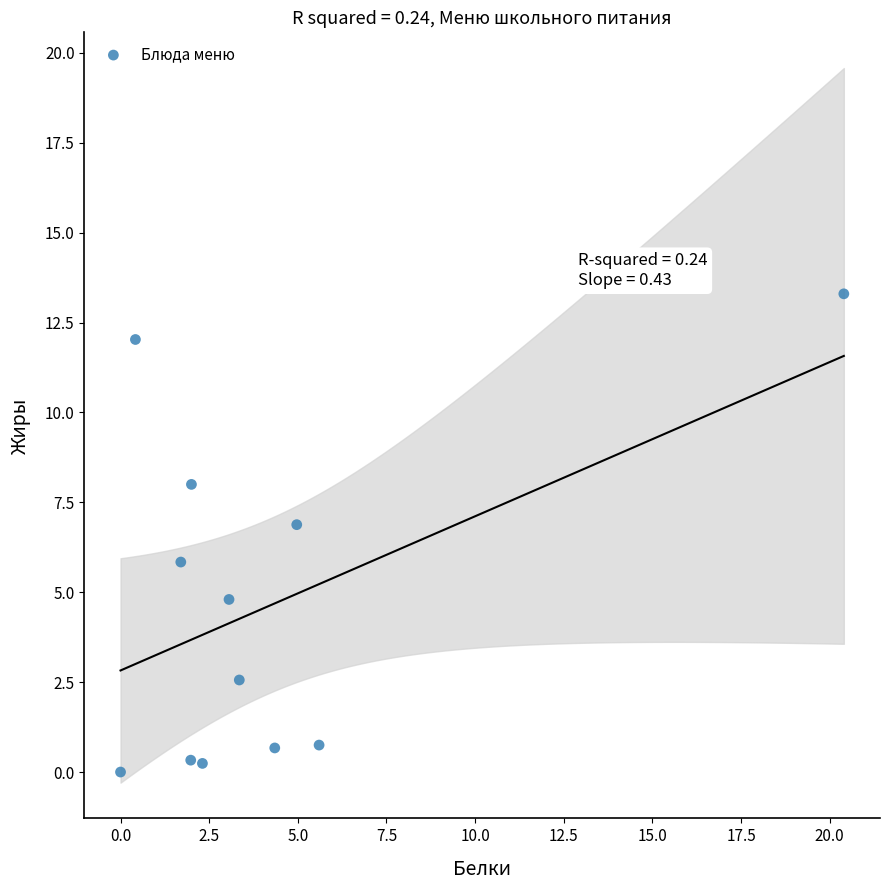

What is the range of X values (max minus min)?

20.4